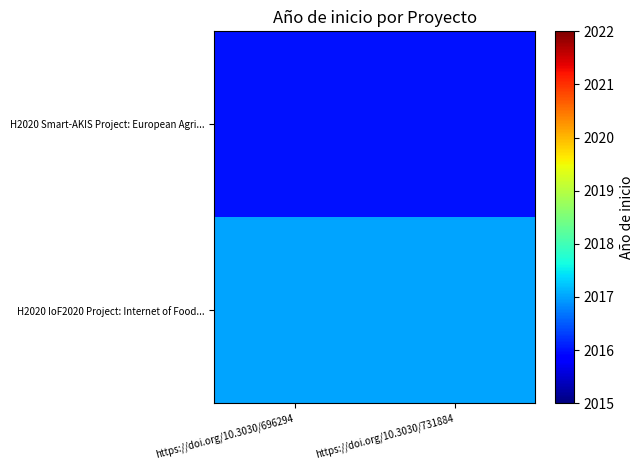

Between https://doi.org/10.3030/731884 and https://doi.org/10.3030/696294, which is larger?

https://doi.org/10.3030/731884